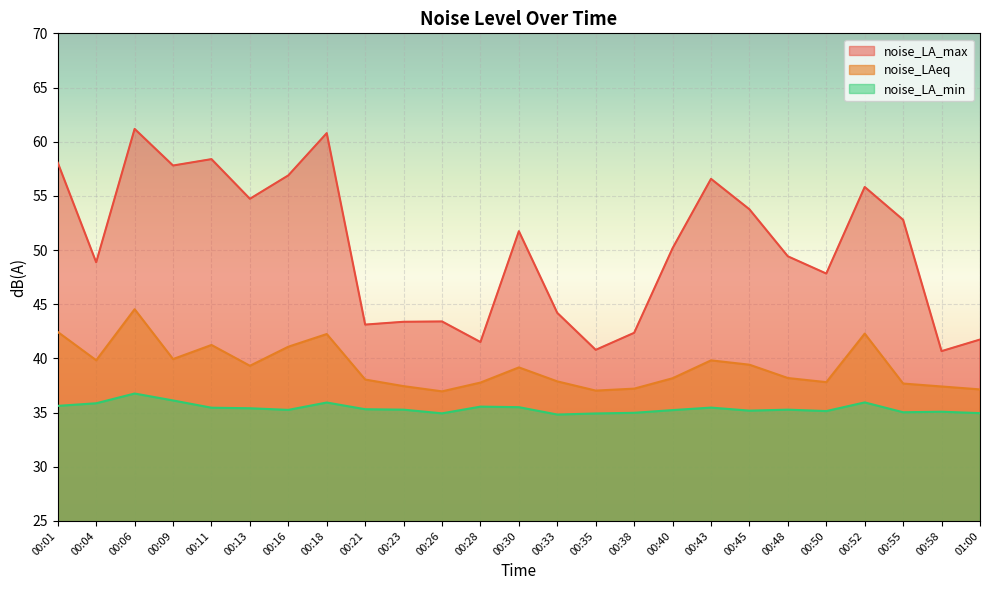

At which label does noise_LA_max first exceed 50?

00:01